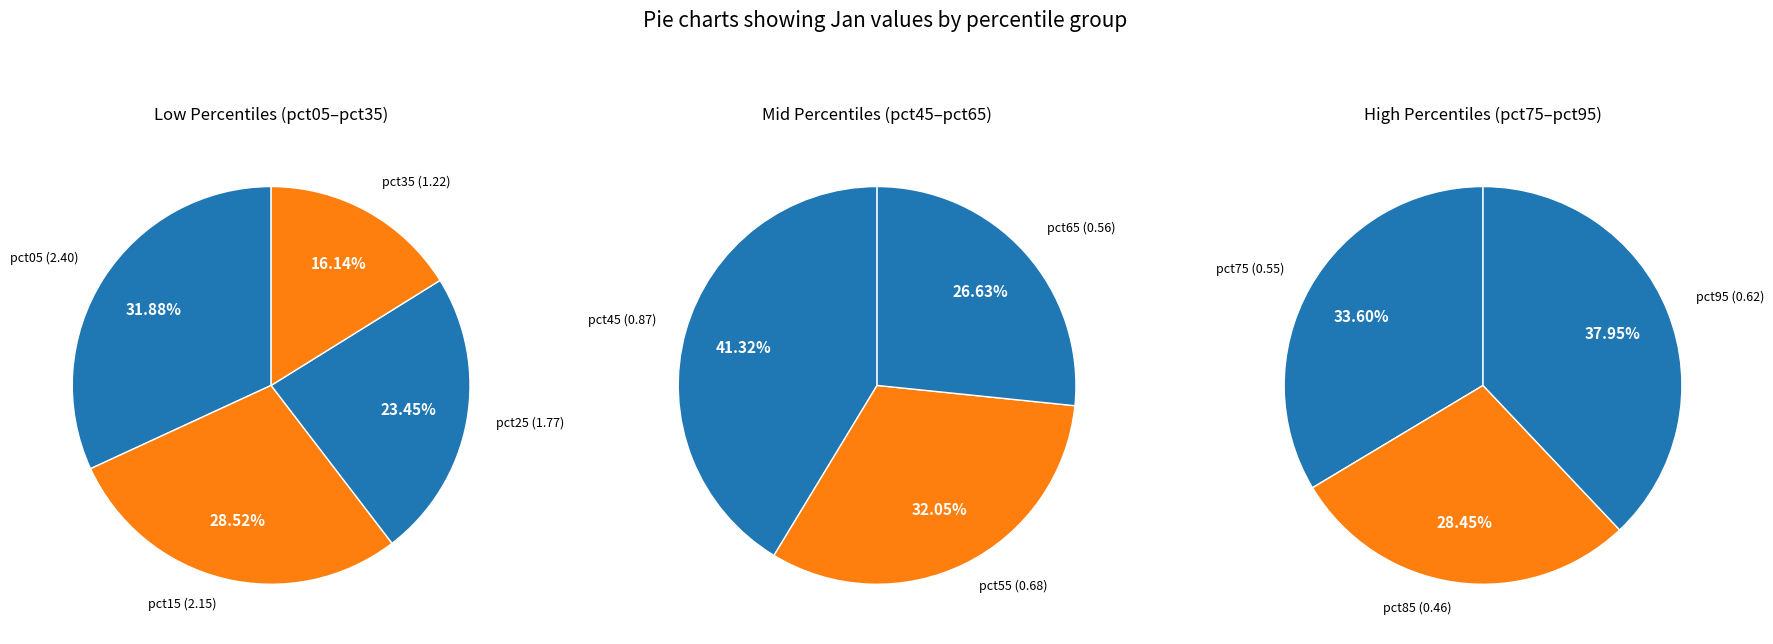

What is the change in value from pct35 to pct65?

-0.7